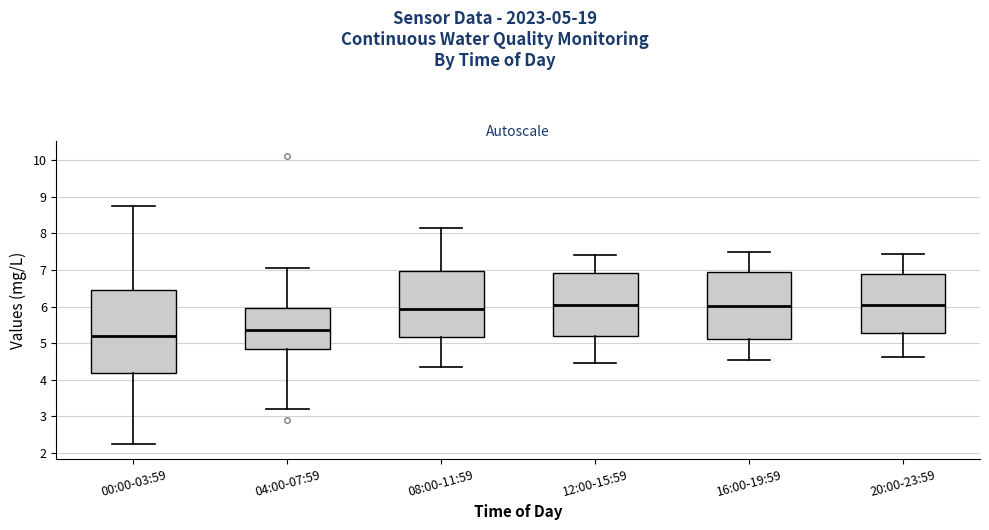

Reading left to right, transcribe this box plot: for each box, give where its median line is, the range the box spans, and where its two whiskers end, as read against the y-axis. The values are not printed on the chart, so give them approximately, as read against the axis.

00:00-03:59: median 5.2, box 4.2 to 6.5, whiskers 2.2 to 8.8
04:00-07:59: median 5.4, box 4.8 to 6.0, whiskers 3.2 to 7.1
08:00-11:59: median 5.9, box 5.2 to 7.0, whiskers 4.4 to 8.2
12:00-15:59: median 6.1, box 5.2 to 6.9, whiskers 4.5 to 7.4
16:00-19:59: median 6.0, box 5.1 to 6.9, whiskers 4.5 to 7.5
20:00-23:59: median 6.0, box 5.3 to 6.9, whiskers 4.6 to 7.4